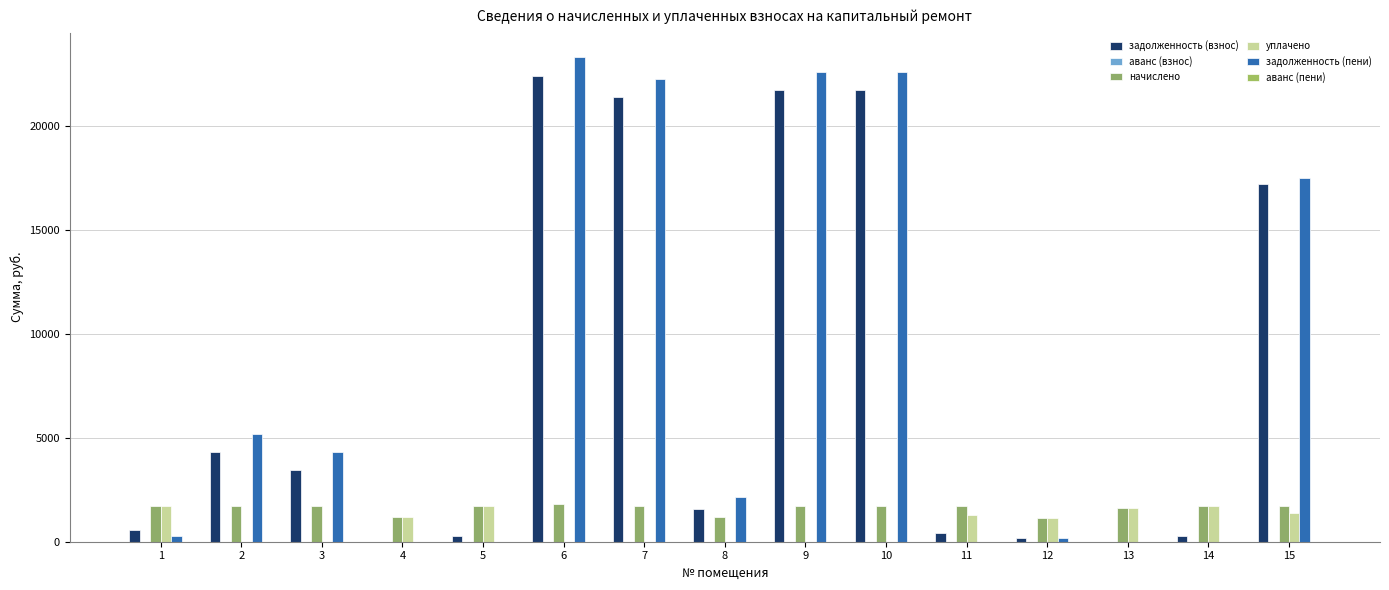

Where is задолженность (взнос) nearest to the value 11200?

15